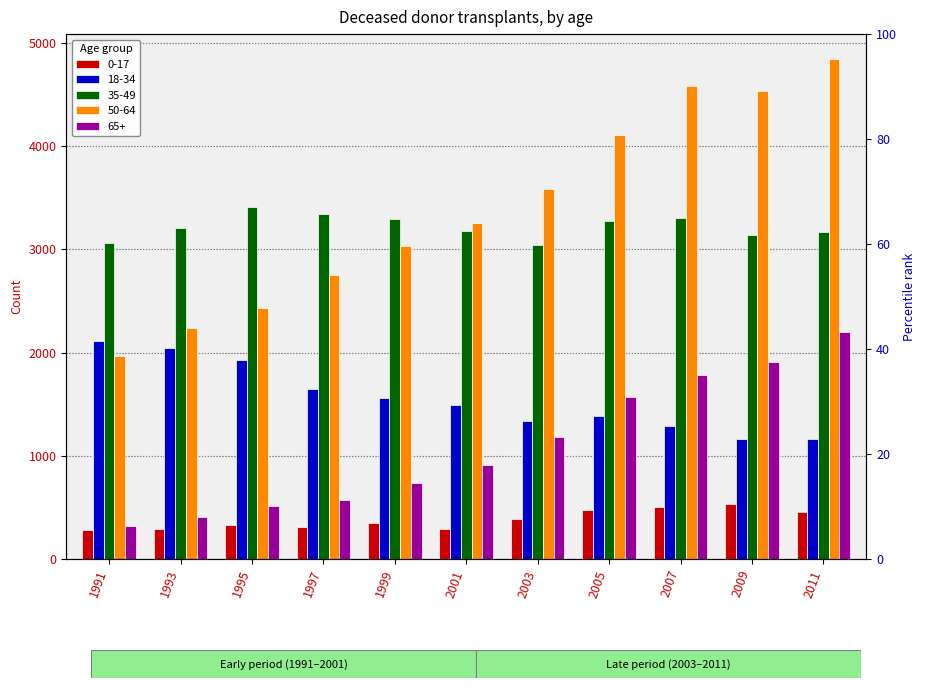

At which label does 50-64 reach its minimum?

1991